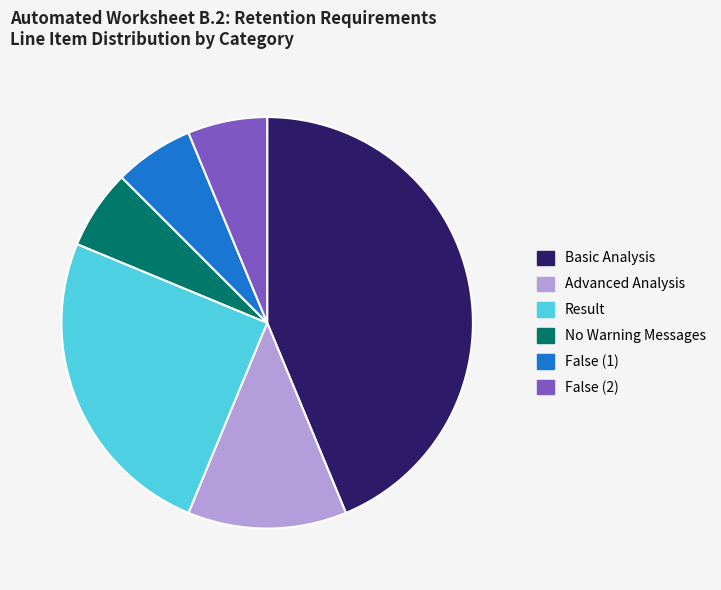

What is the largest slice in the pie chart?

Basic Analysis